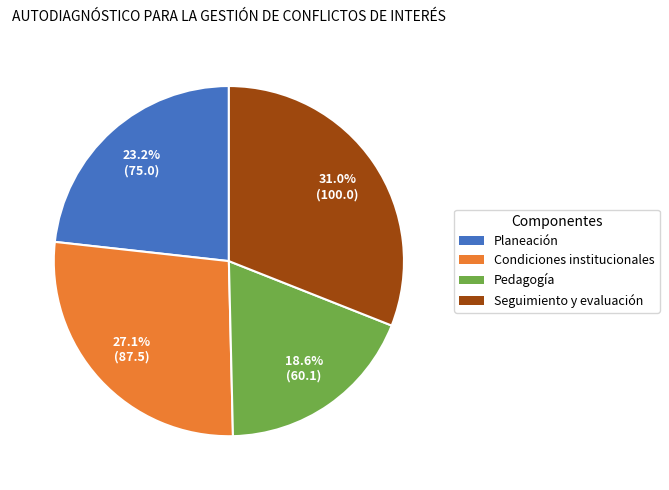

Which has a higher value, Condiciones institucionales or Seguimiento y evaluación?

Seguimiento y evaluación